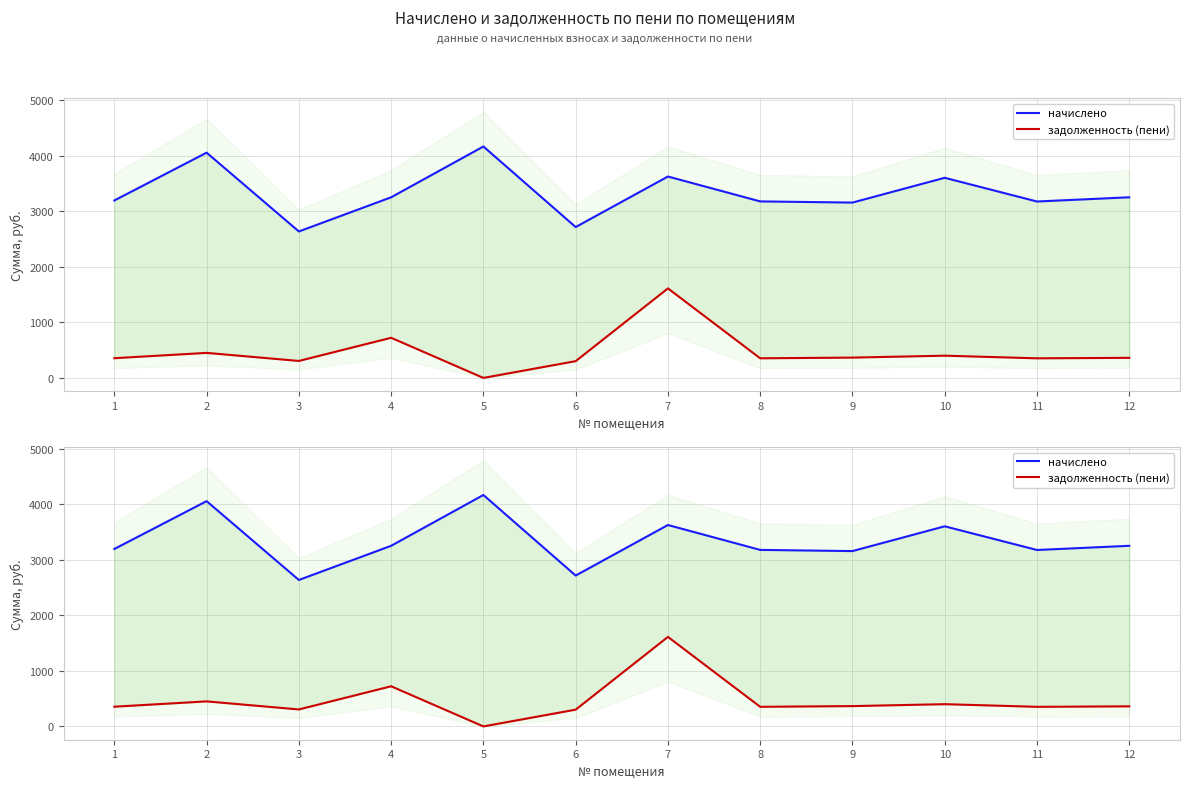

Rank the categories by задолженность (пени) value from highest to lowest.

7, 4, 2, 10, 9, 12, 1, 8, 11, 3, 6, 5